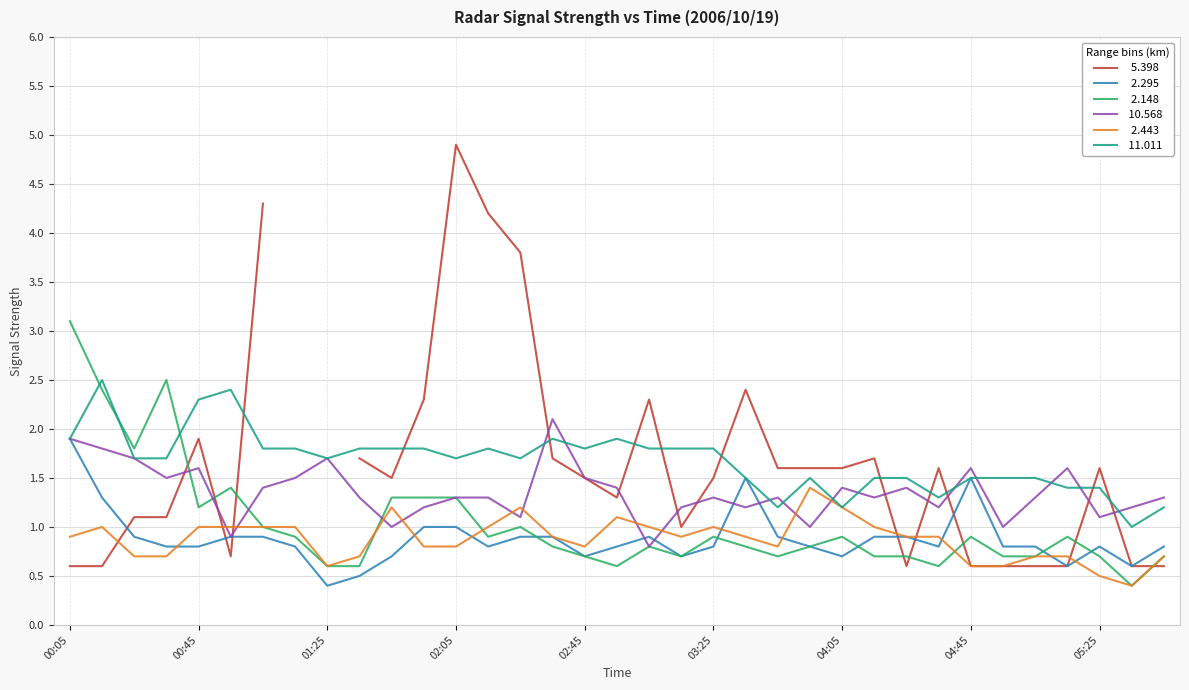

After their last crossing, which series has the higher values:   2.295 or   2.148?

  2.295